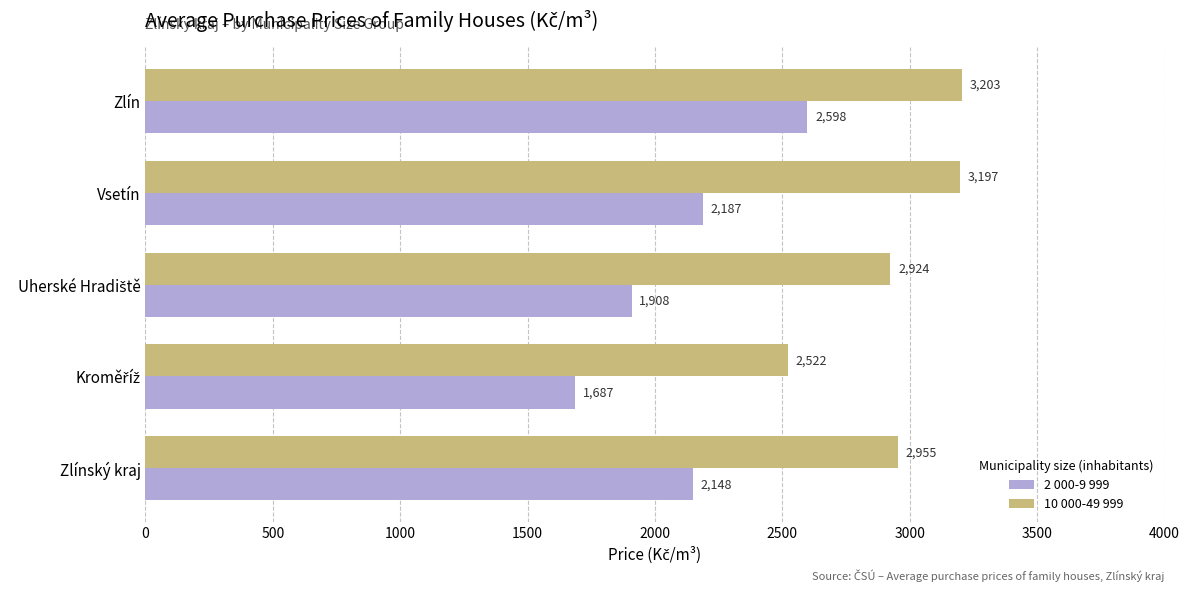

What is the highest value of the 10 000-49 999 series?

3203